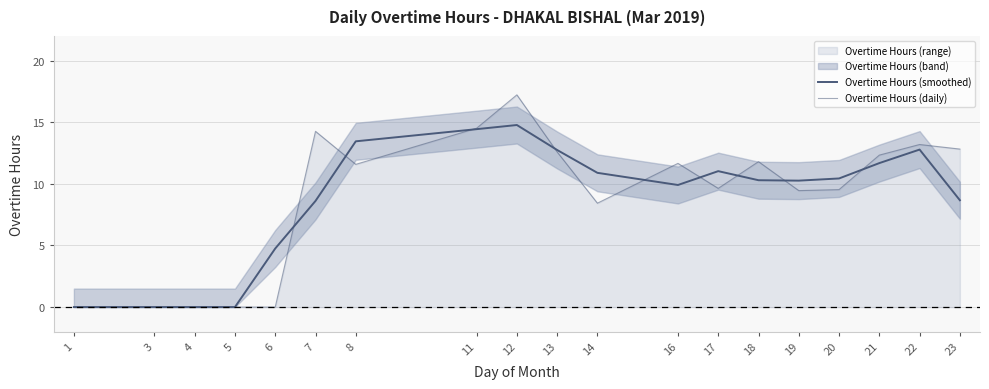

What is the difference between the maximum and second lowest values in the Overtime Hours (smoothed) series?

14.8